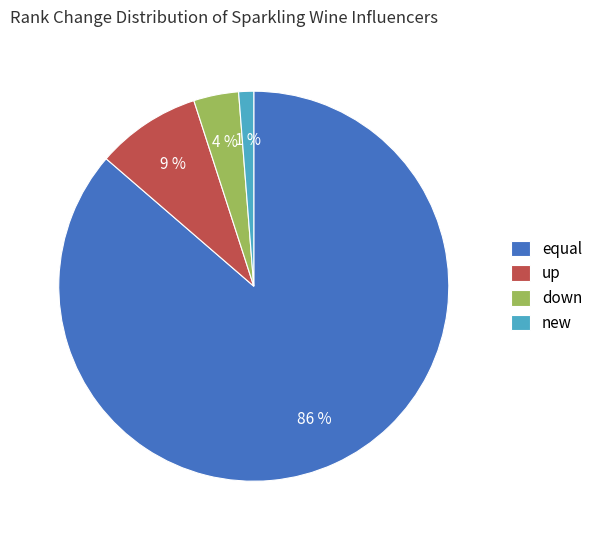

Combined, do new and equal account for over 50%?

Yes